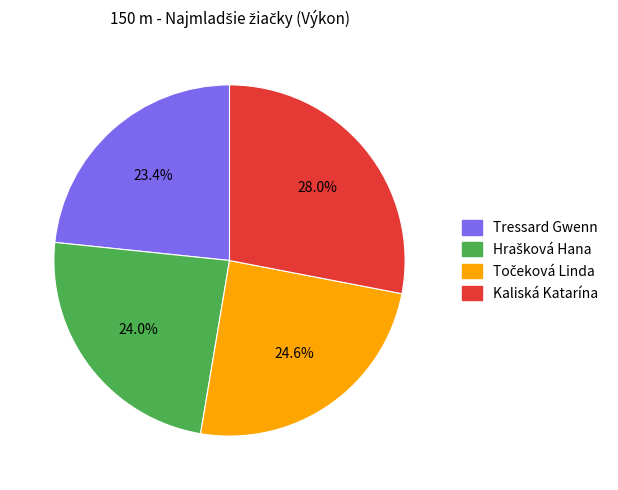

Which slice is the largest?

Kaliská Katarína